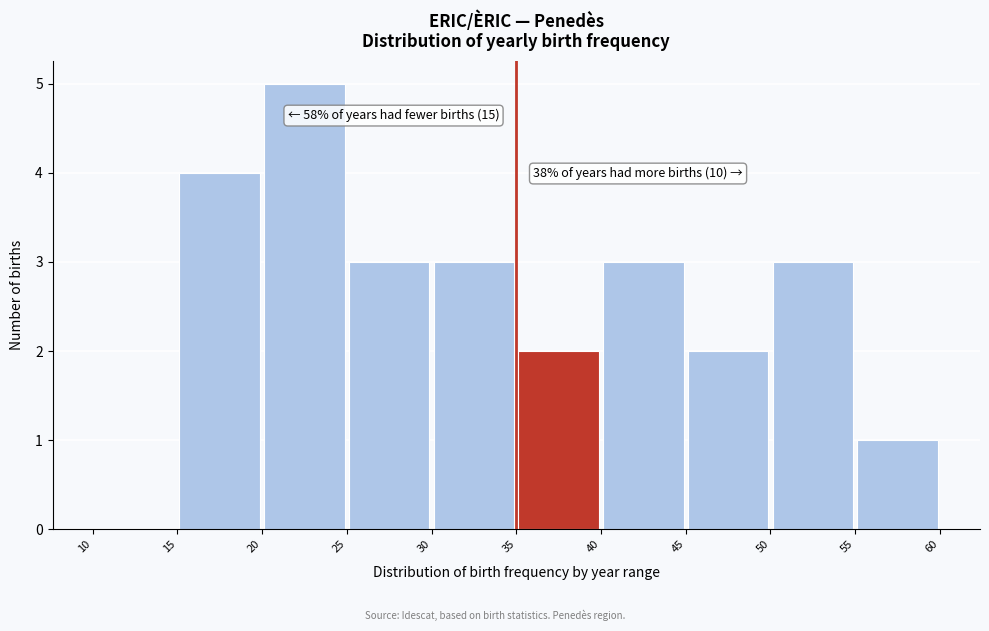

Over which range of the x-axis is the bar tallest?

20 to 25